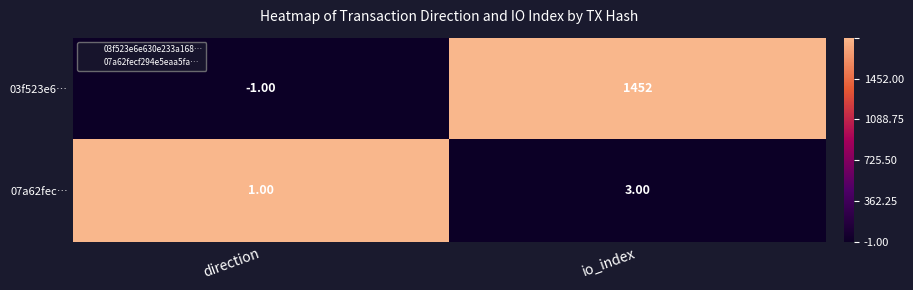

Which series changed the most between direction and io_index?

03f523e6…